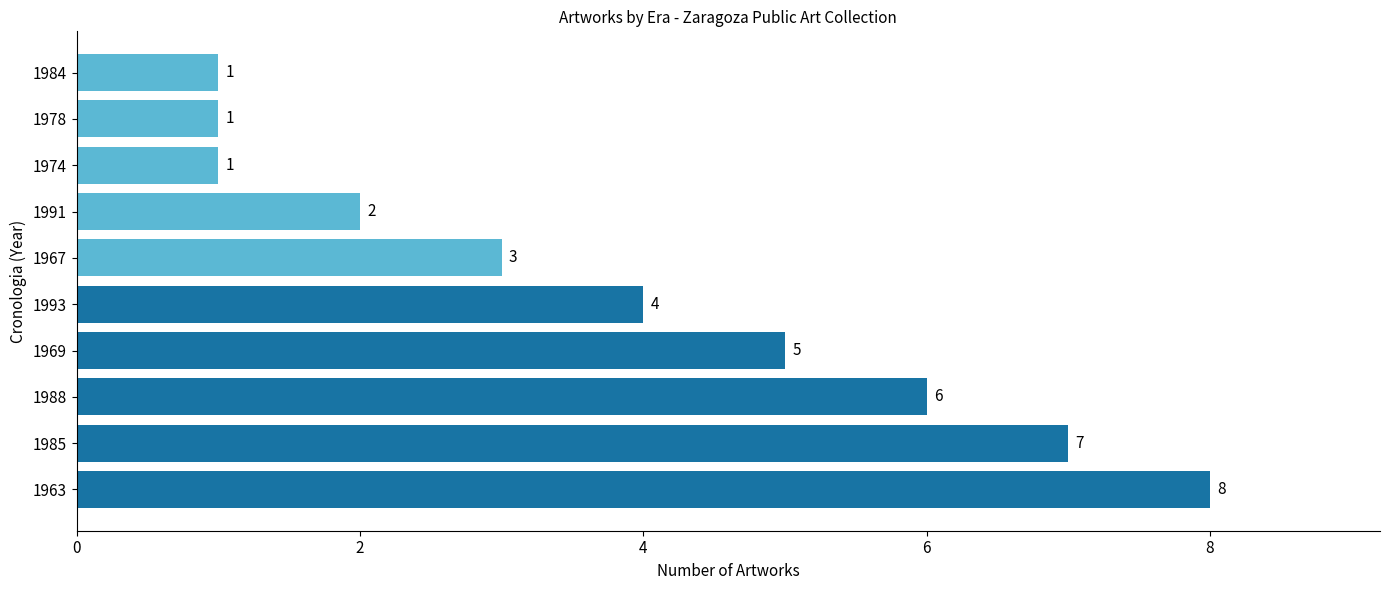

How many bars are there in total?

10